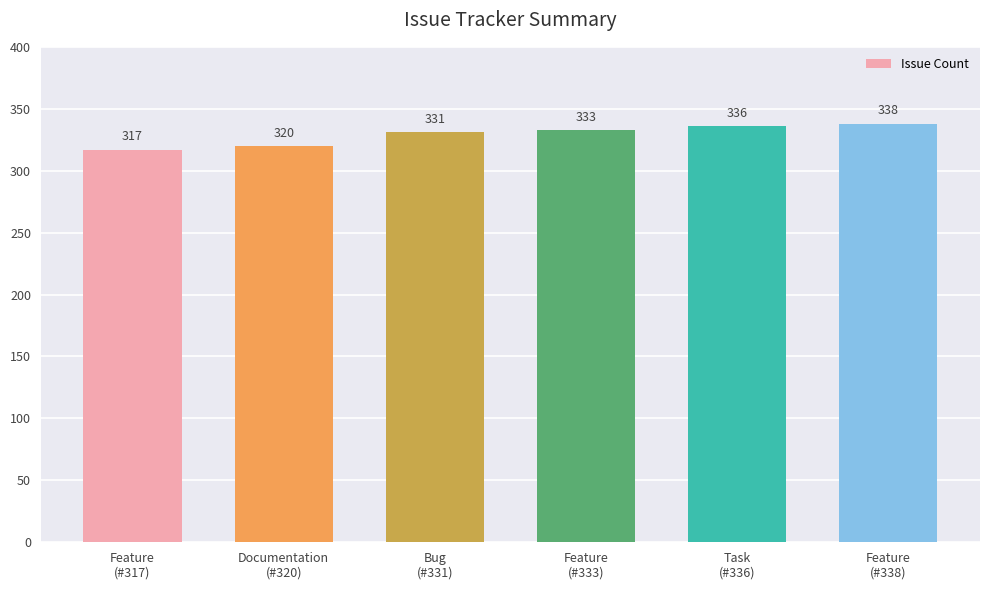

Is it true that the value at Task
(#336) is 336?

True